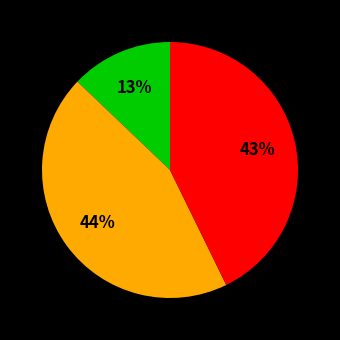

To the nearest percent, what is the difference between the largest and smallest slice percentages?

31%